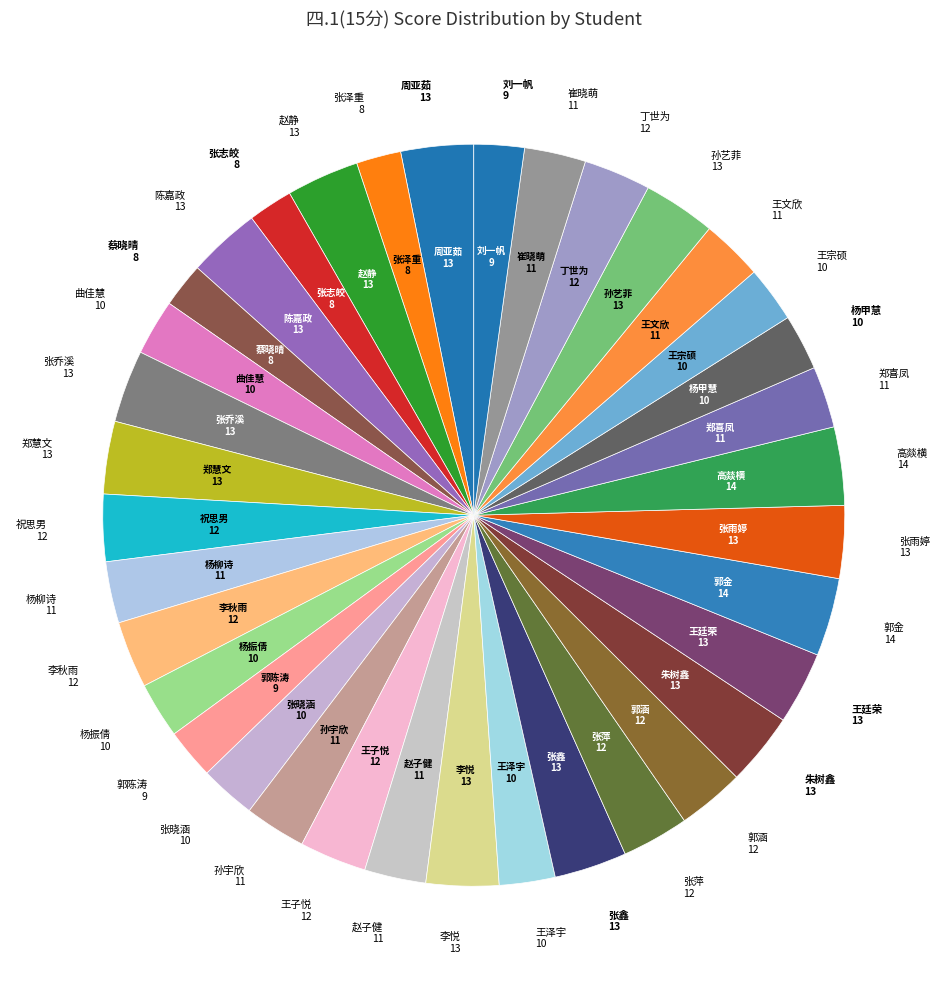

How many segments does this pie chart have?

36